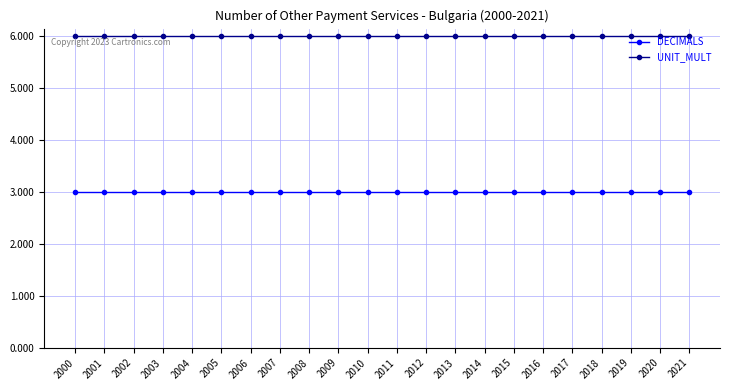

What is the difference between the highest and lowest values at 2020?

3